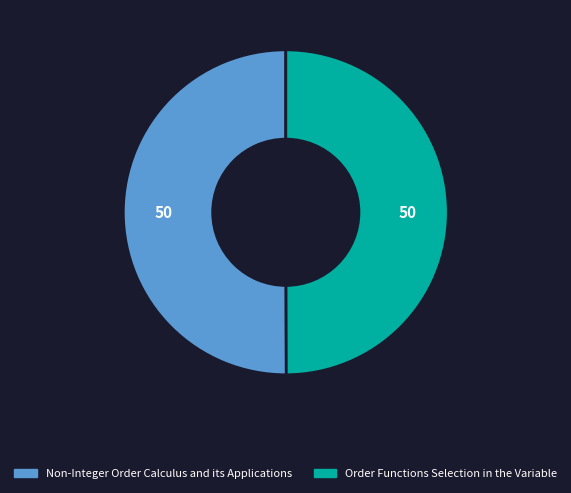

What is the ratio of the value at Order Functions Selection in the Variable to the value at Non-Integer Order Calculus and its Applications?

1.0